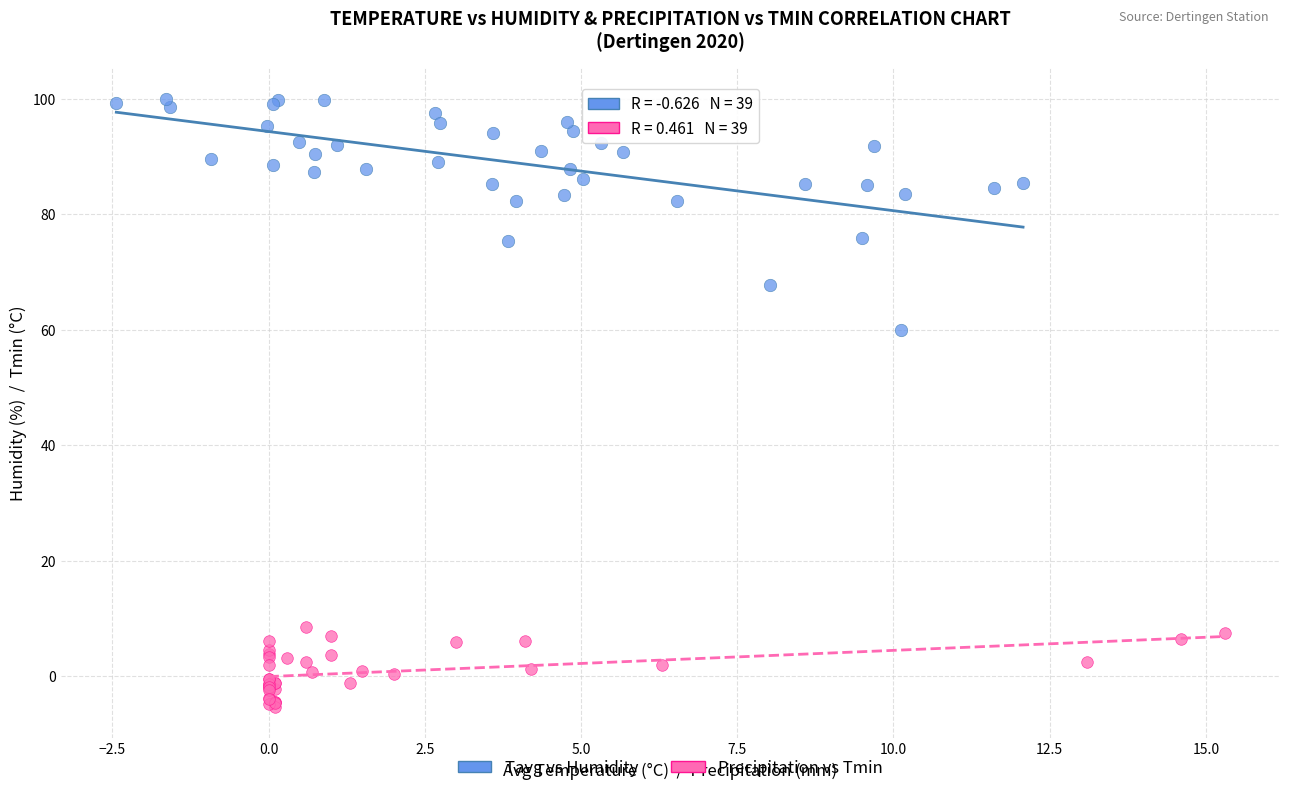

Which series has the largest Y range (max minus min)?

Tavg vs Humidity